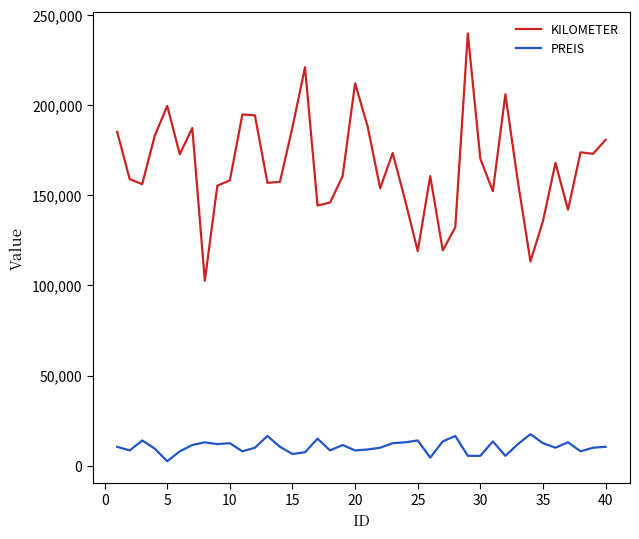

What are all the series names shown in the legend?

KILOMETER, PREIS